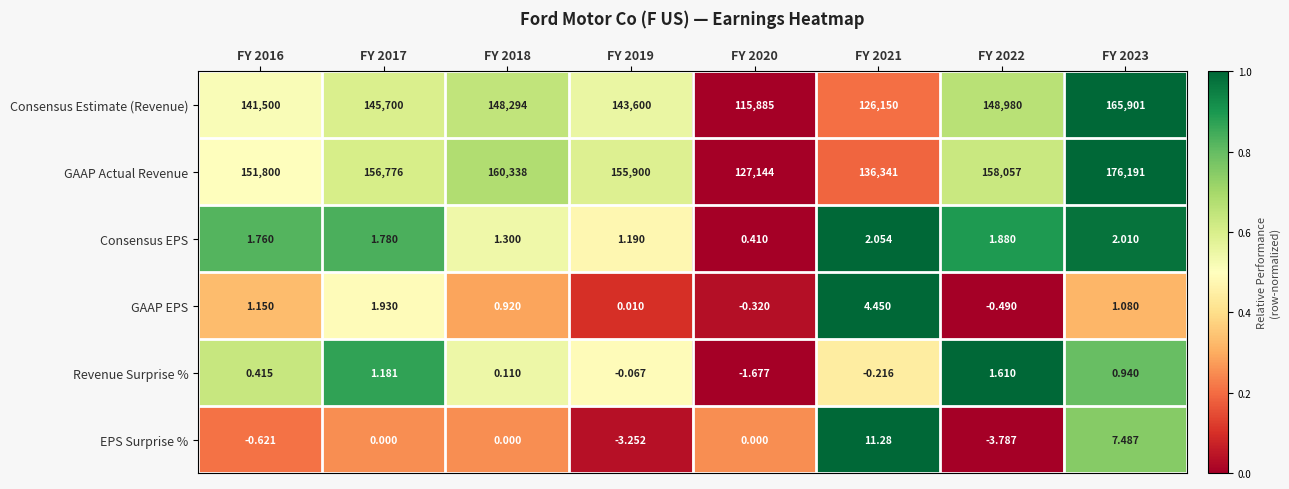

Count the number of data series in this chart.

6